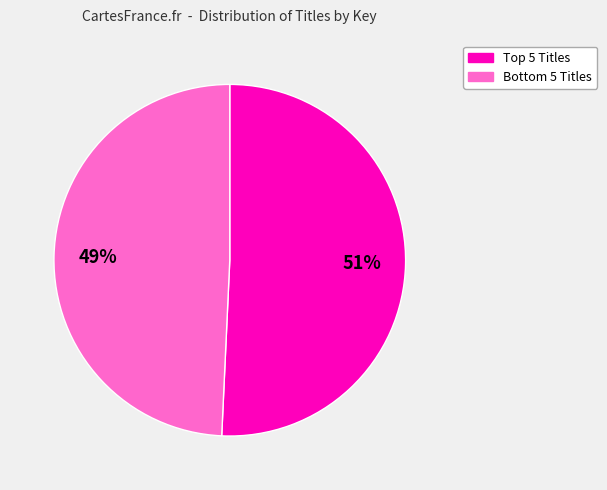

Is there a majority slice in this chart?

Yes